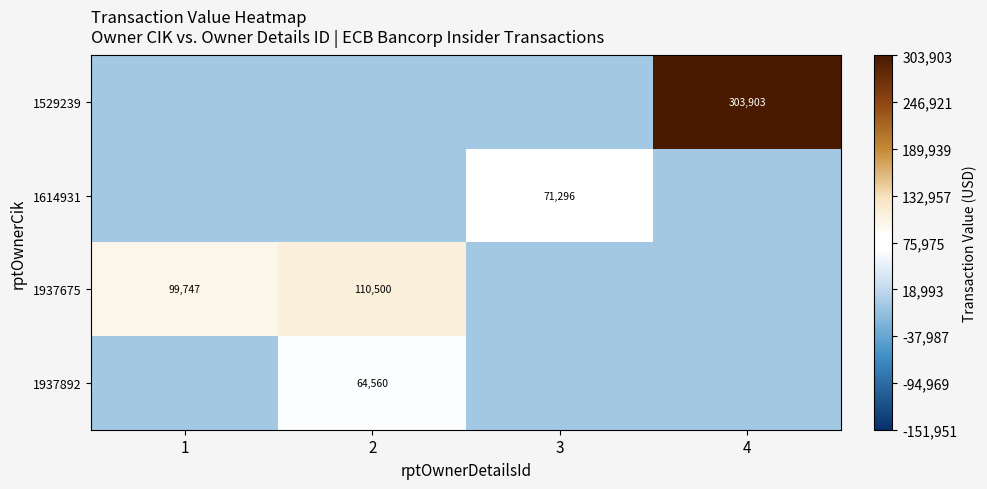

Between 3 and 2, which is larger?

3